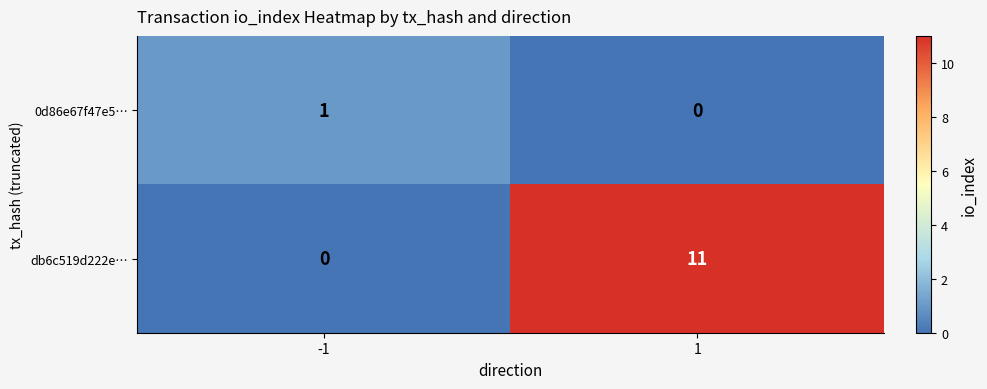

True or false: db6c519d222e… has a value of 5 at 1.

False